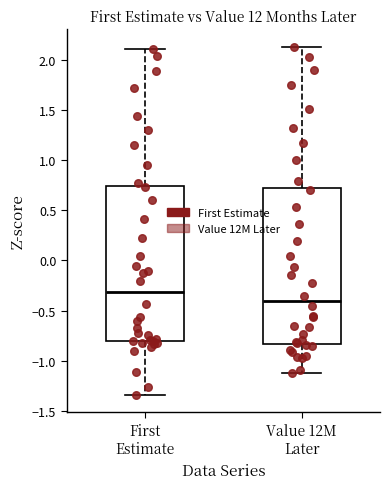

Which box has the highest median line?

First Estimate